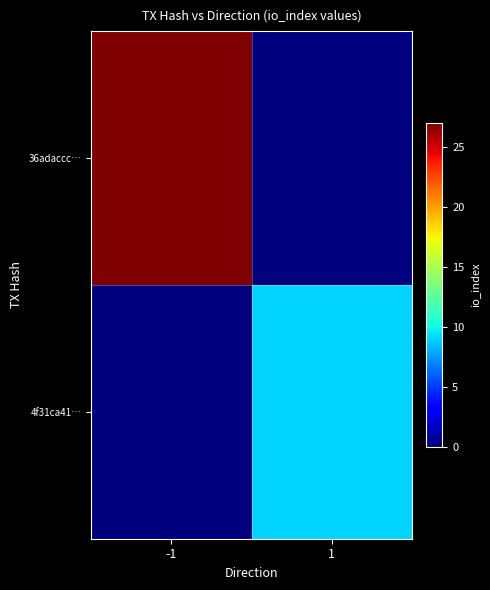

How many categories are shown in the chart?

2